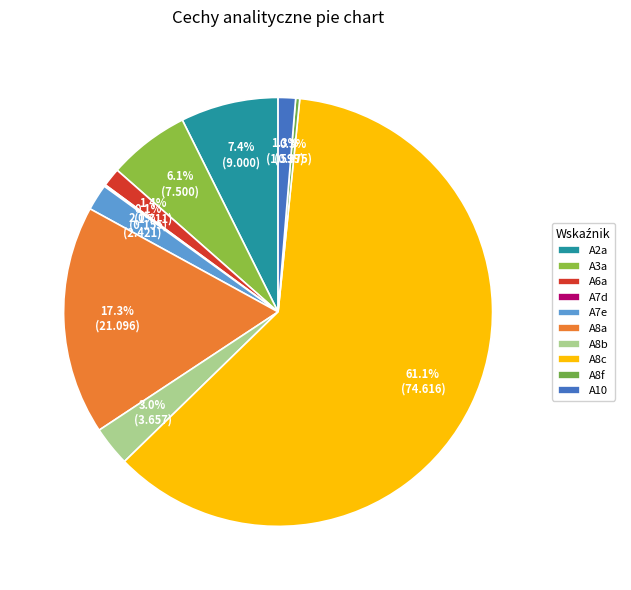

Rank the categories by value from lowest to highest.

A7d, A8f, A10, A6a, A7e, A8b, A3a, A2a, A8a, A8c